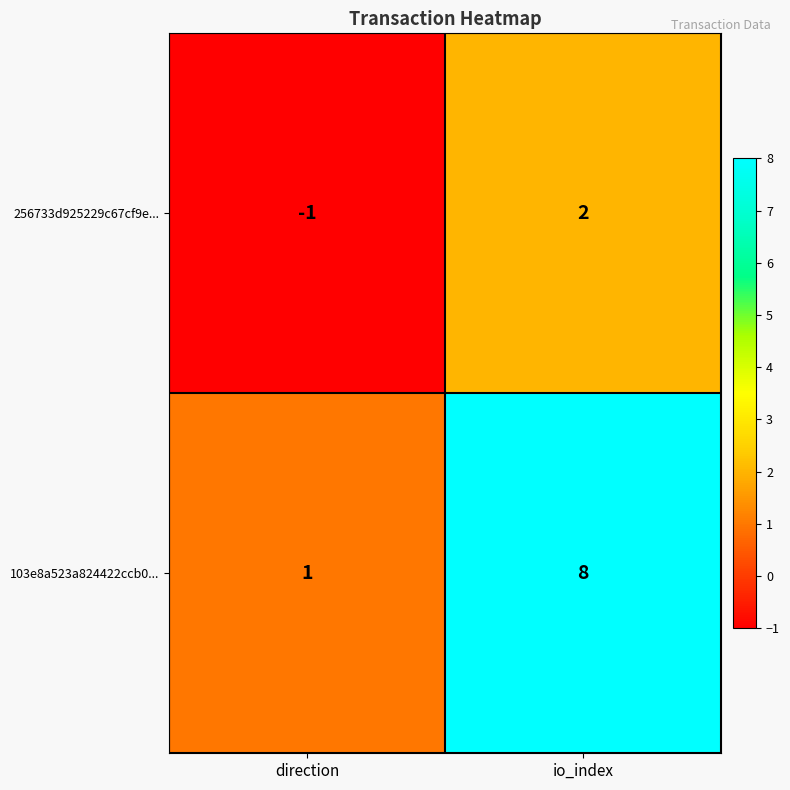

What is the difference between the maximum and minimum values in the 103e8a523a824422ccb0... series?

7